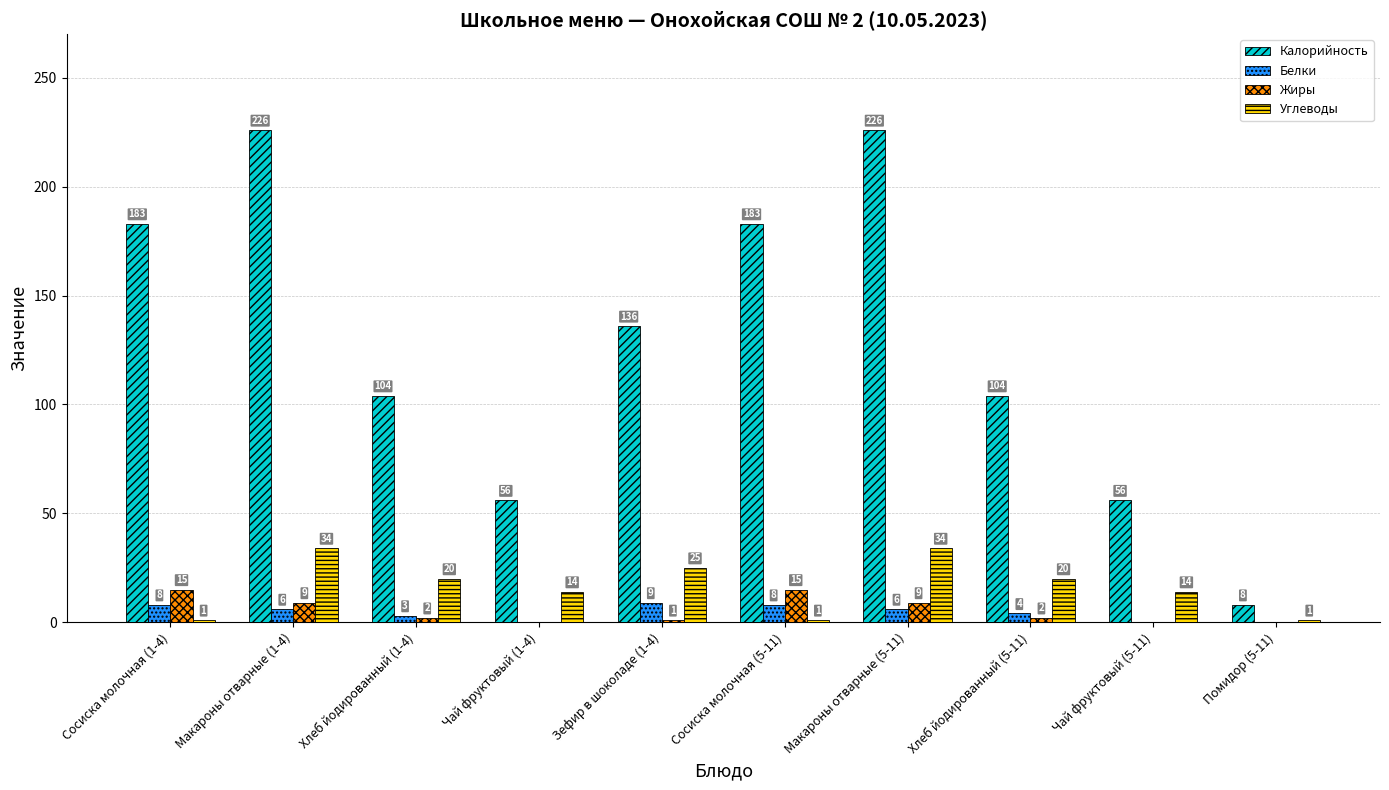

How many groups of bars are there?

10